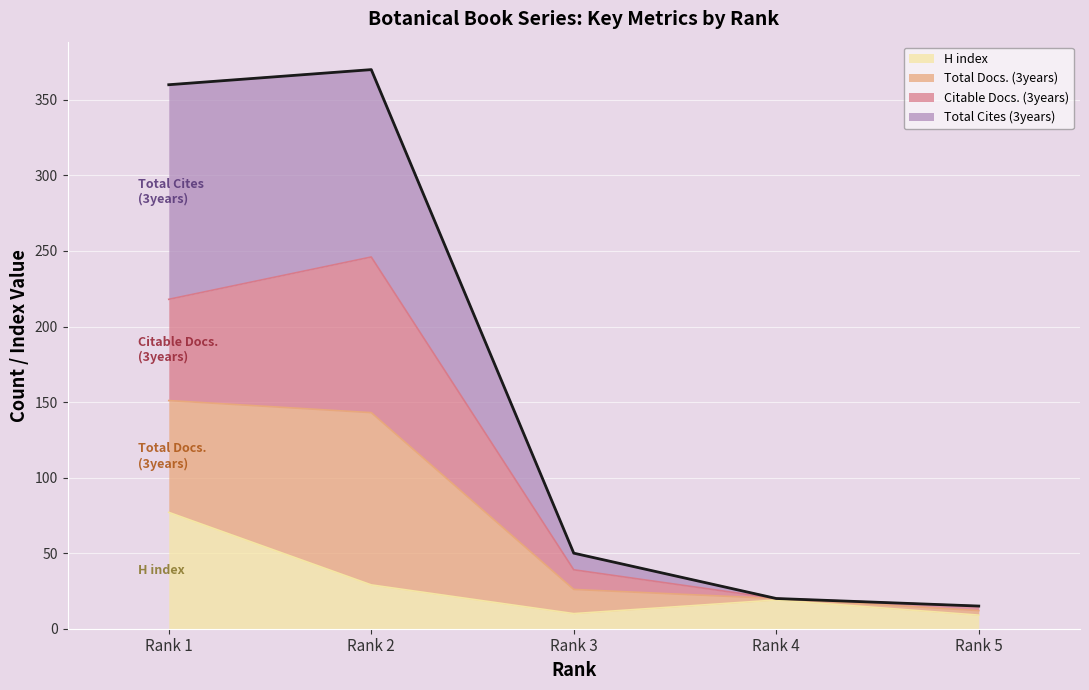

True or false: H index has more than 1 points higher than both neighbors.

False